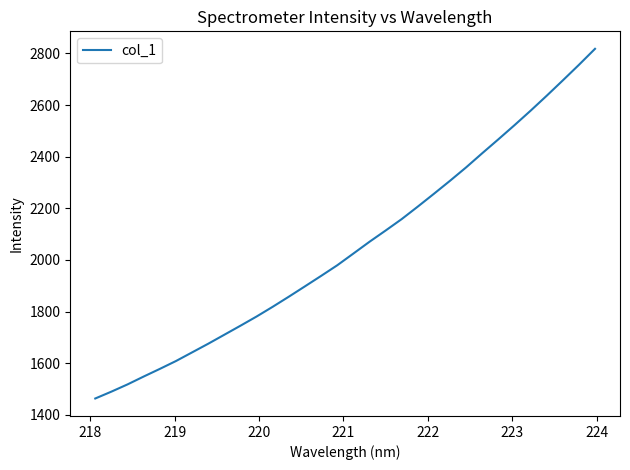

What is the maximum value shown in the chart?

2818.0